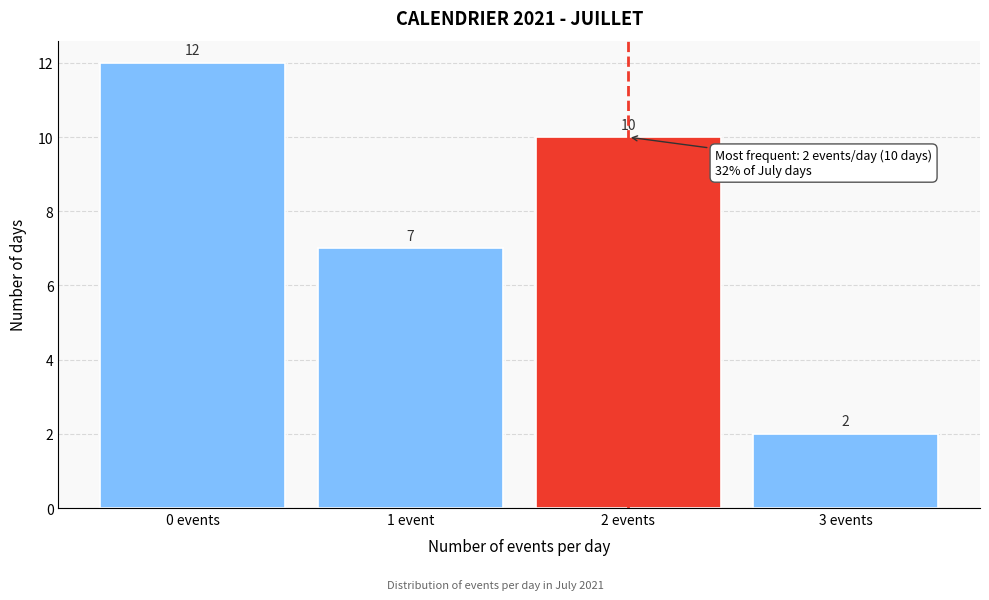

Reading left to right, extract all data points from this chart.

12	7	10	2